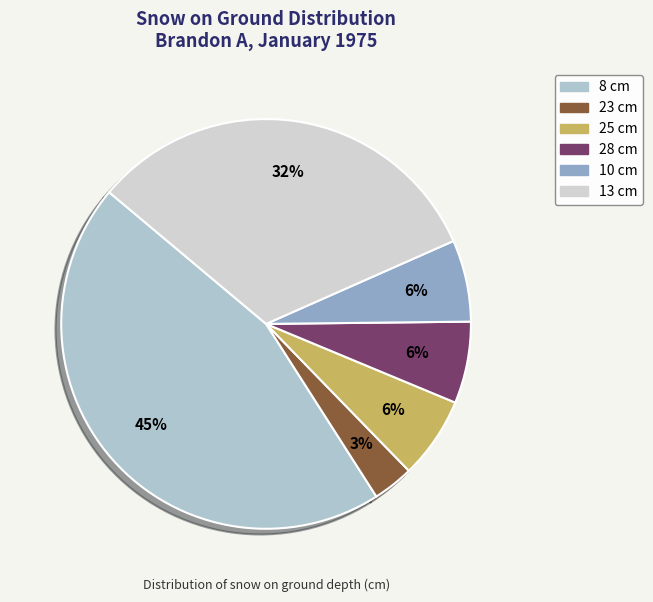

How many slices are in this pie chart?

6